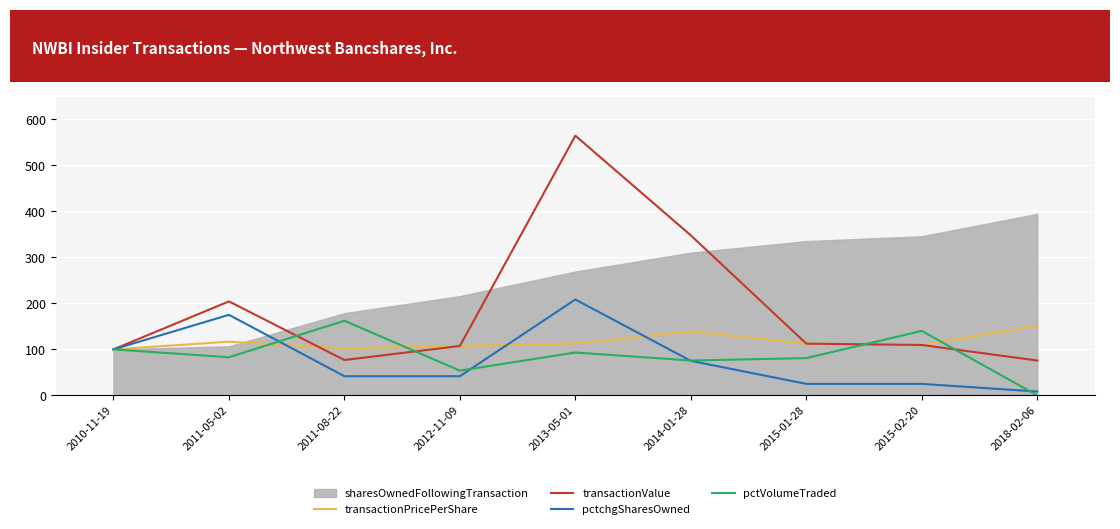

At which label is transactionPricePerShare closest to 125?

2011-05-02